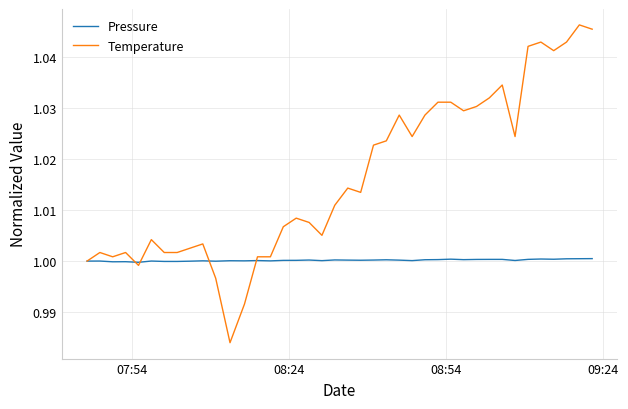

List the series in order of their peak value, lowest first.

Pressure, Temperature